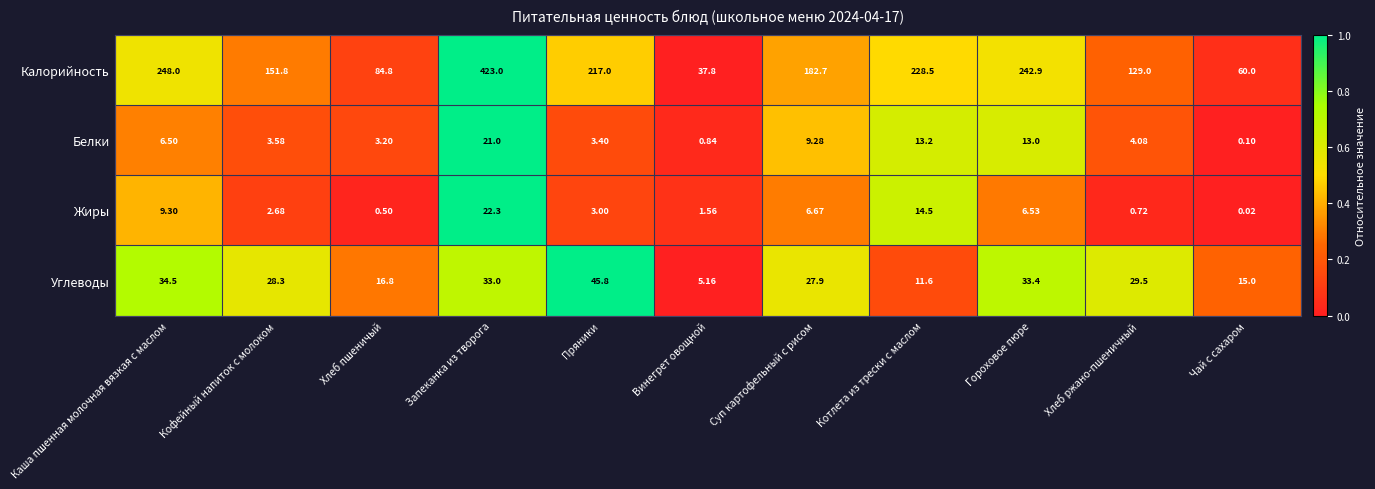

At how many categories does at least one series exceed 0?

11